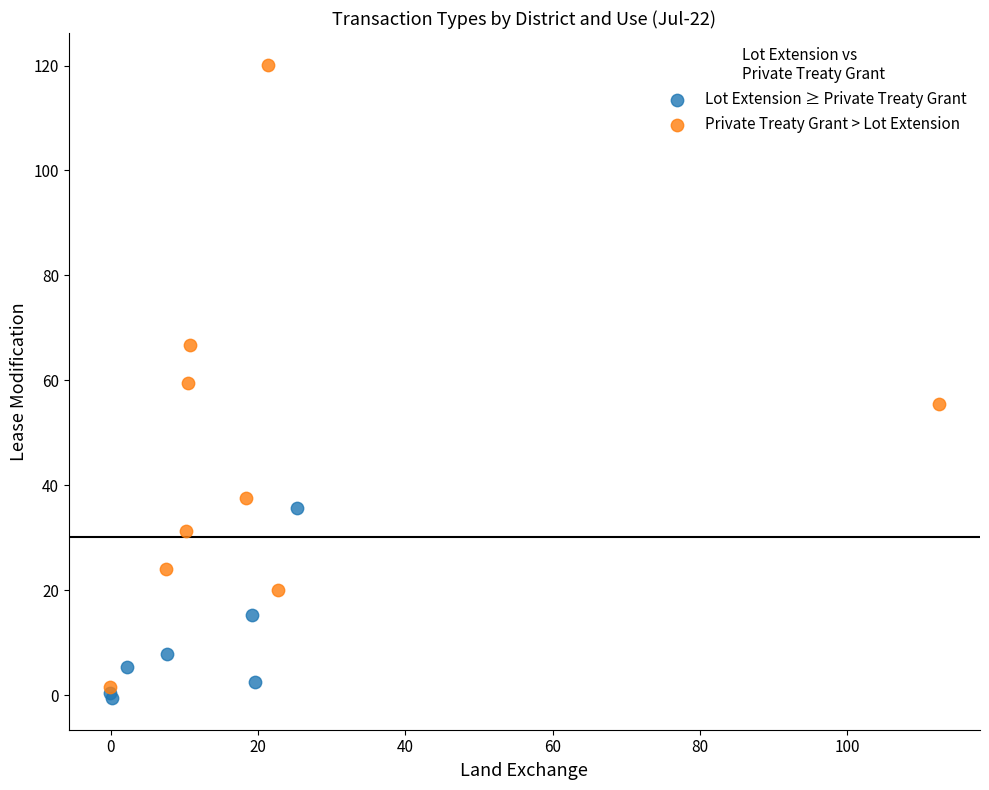

Which series reaches the maximum Y coordinate?

Private Treaty Grant > Lot Extension